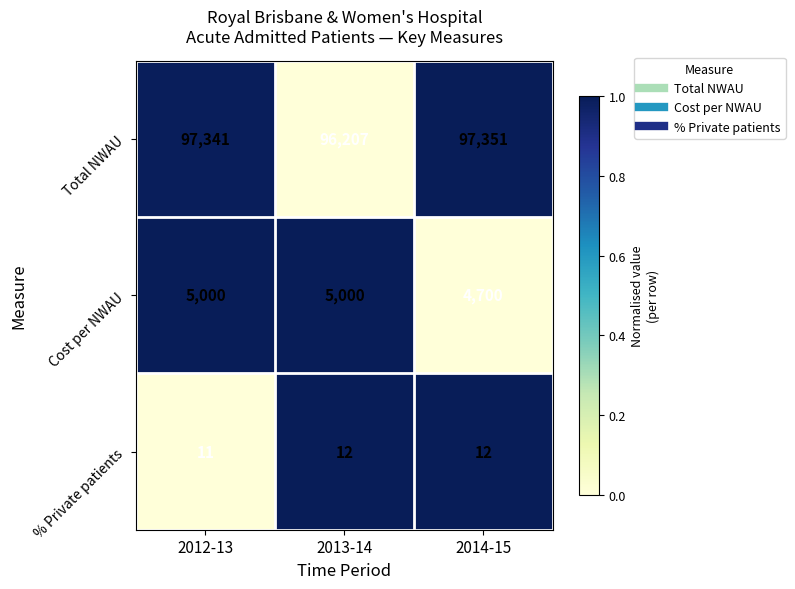

Rank the series by their maximum value, from highest to lowest.

Total NWAU, Cost per NWAU, % Private patients